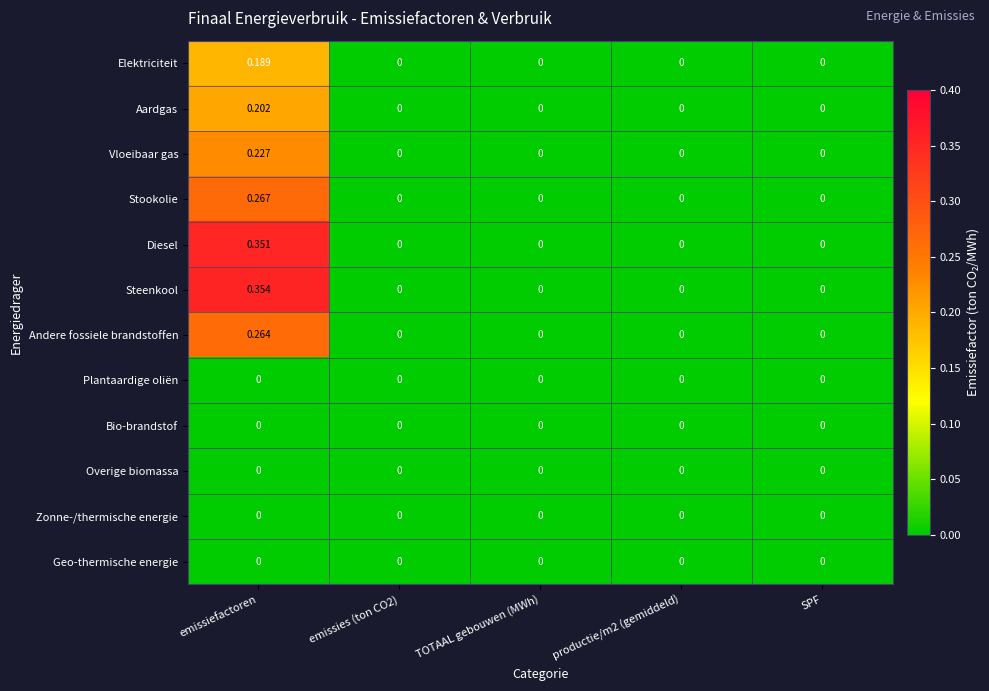

At which label does Aardgas reach its peak?

emissiefactoren